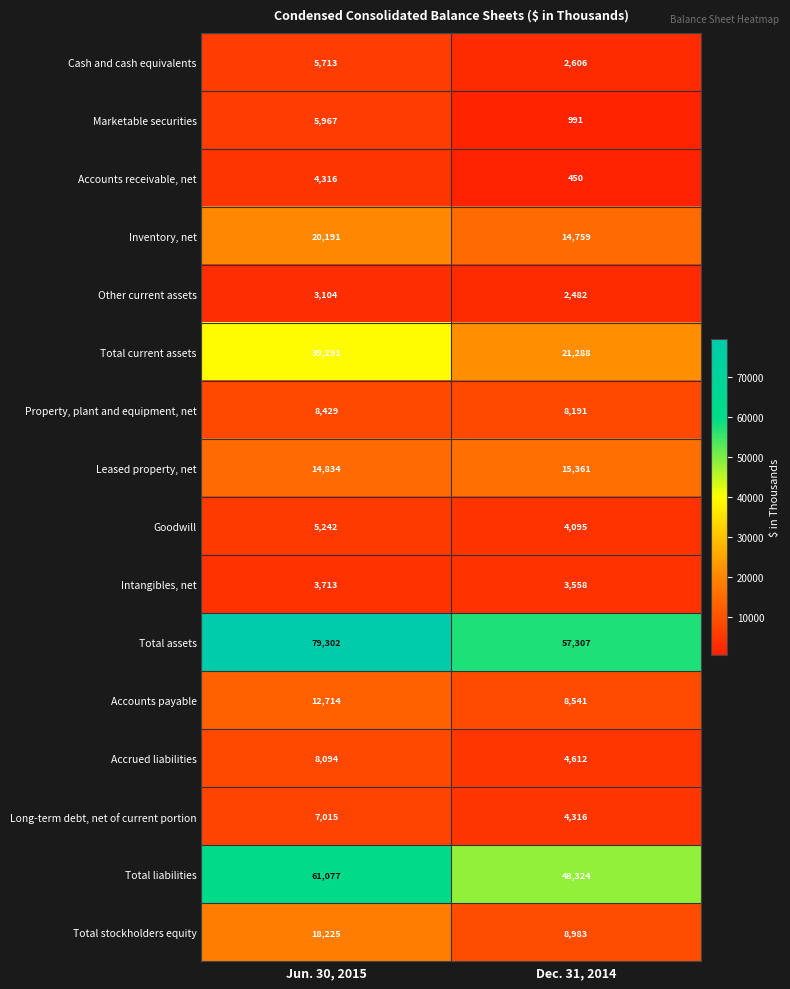

What value does the Total liabilities series have at Dec. 31, 2014?

48324